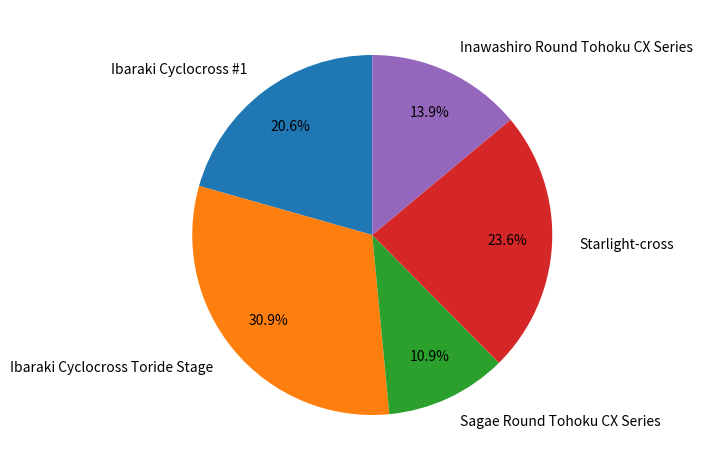

What percentage do Sagae Round Tohoku CX Series and Ibaraki Cyclocross #1 together represent?

31.5%